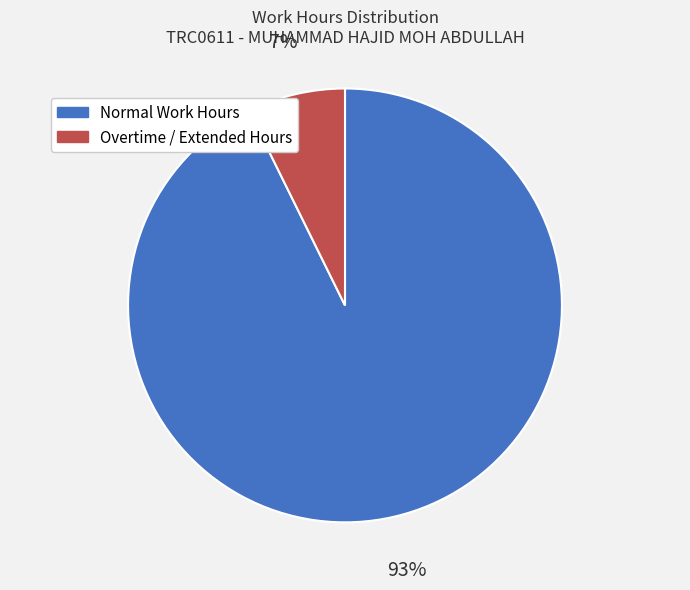

To the nearest percent, what is the average slice percentage?

50%